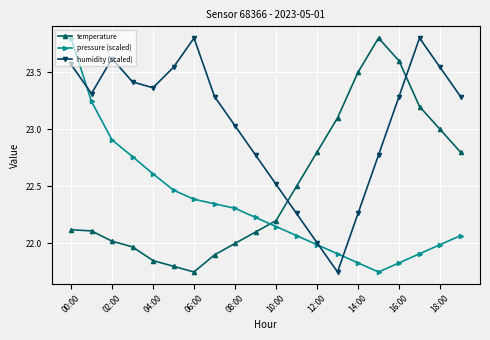

List the series in order of their overall mean, lowest first.

pressure (scaled), temperature, humidity (scaled)